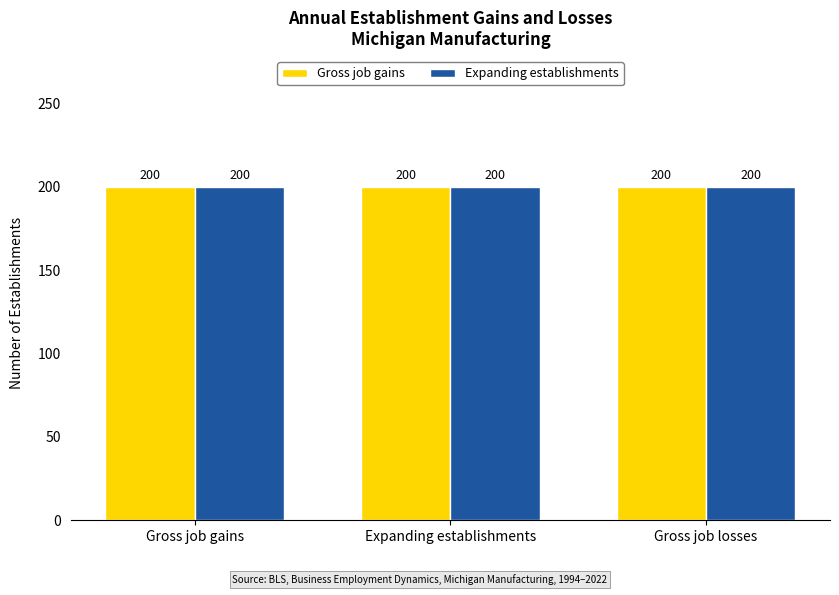

What is the value of the Expanding establishments bar at the 2nd from the left?

200